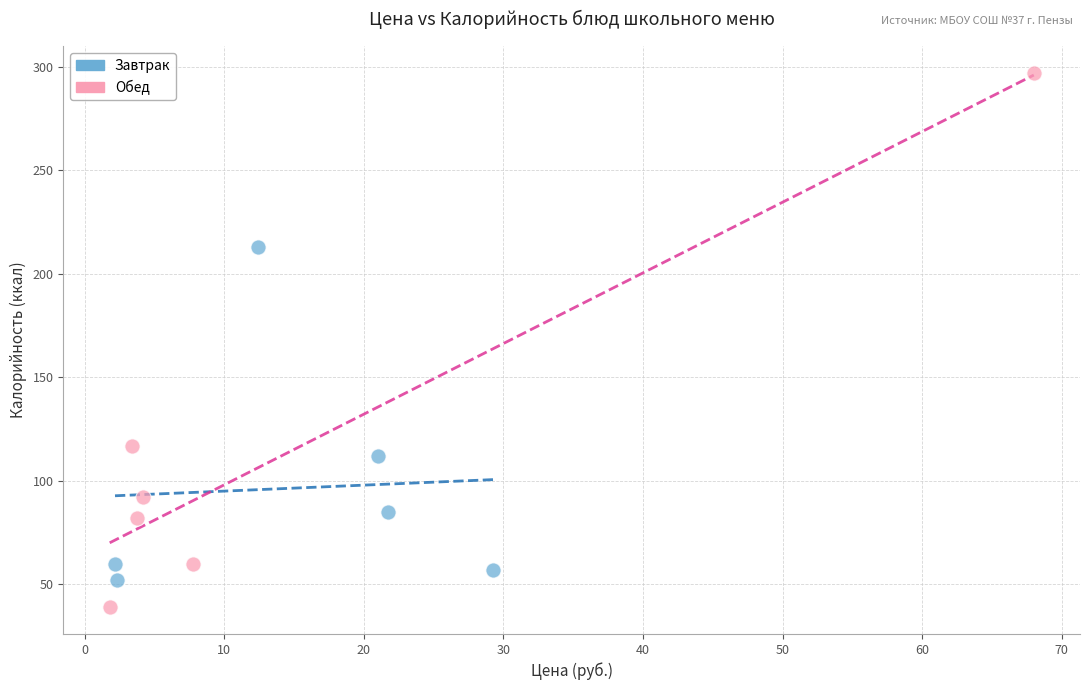

Which series has the largest Y range (max minus min)?

Обед